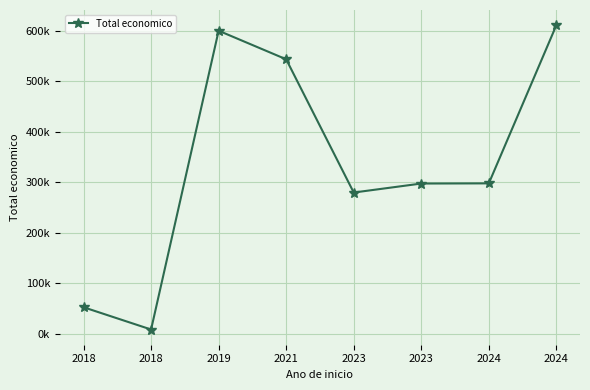

What is the difference between the second highest and second lowest values?

547907